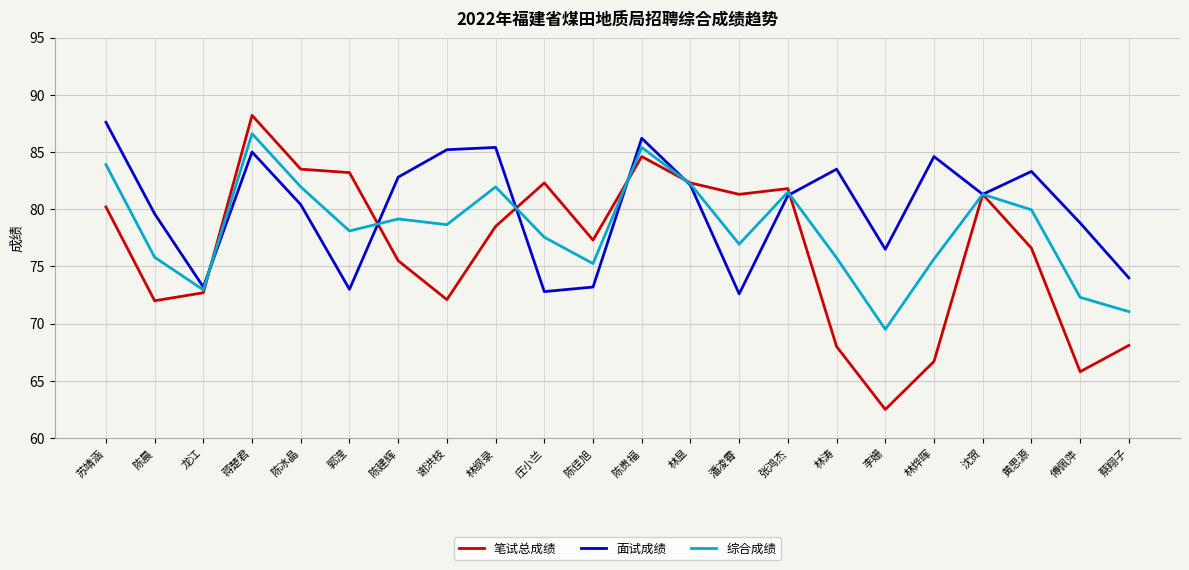

What is the lowest value of the 笔试总成绩 series?

62.5